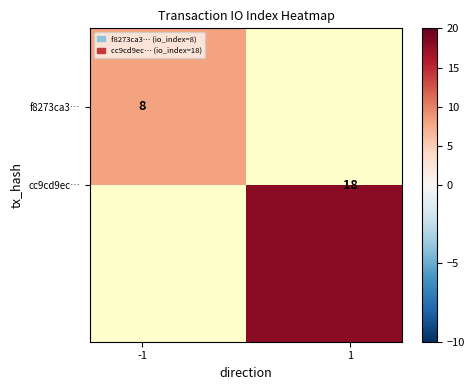

How many values in f8273ca3… are above zero?

1